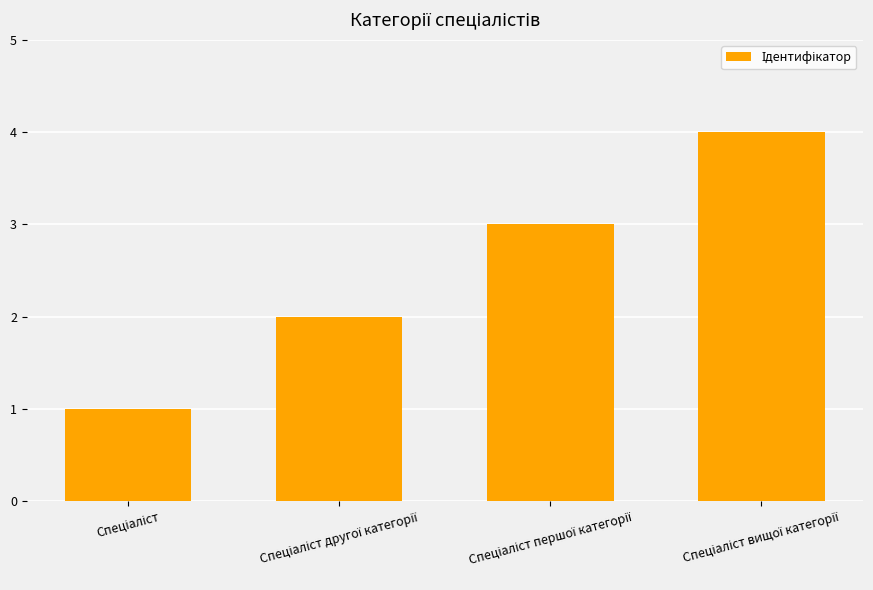

What is the difference between the maximum and minimum values?

3